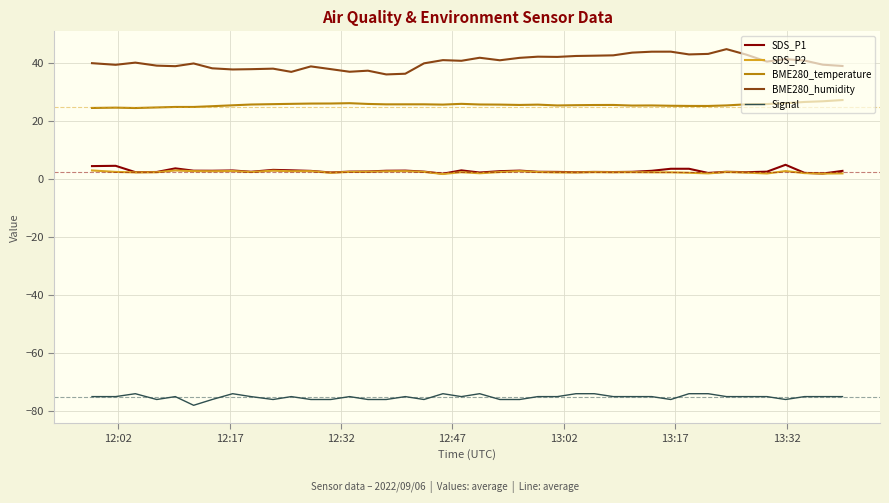

What is the highest value of the Signal series?

-74.0